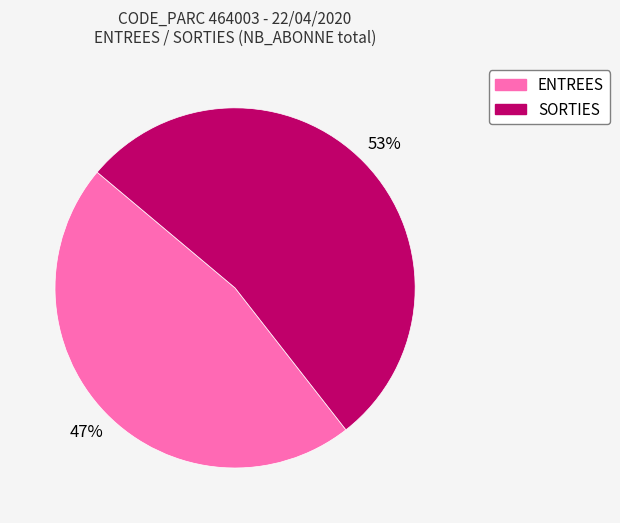

The ENTREES slice represents 1% of the pie. True or false?

False